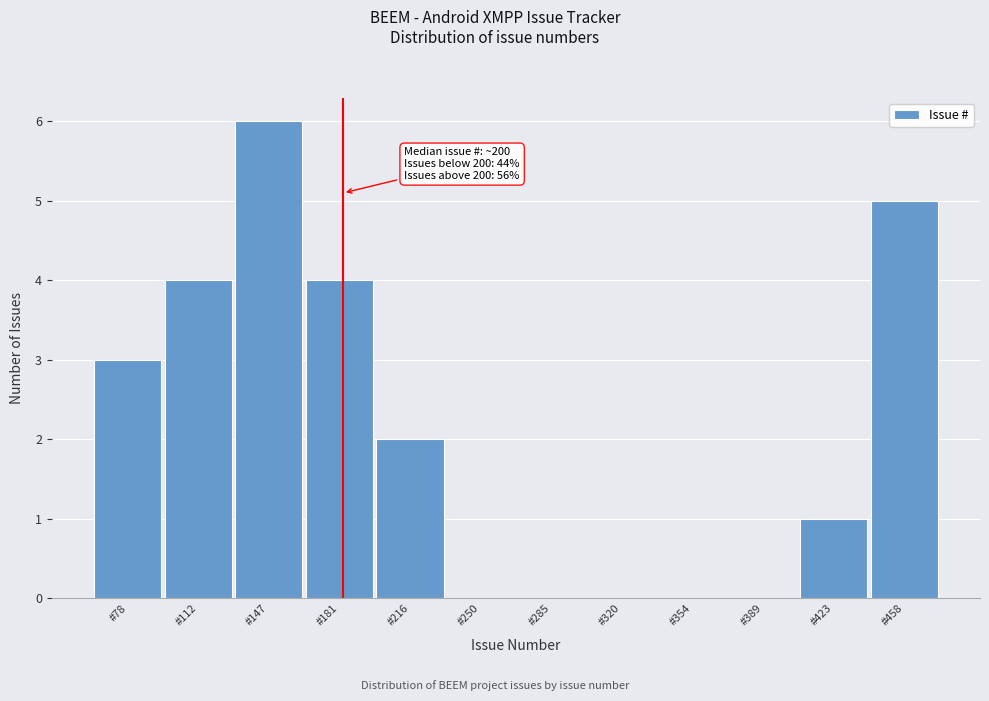

Reading right to left, what are all the values shown in this chart?

#458=5	#423=1	#389=0	#354=0	#320=0	#285=0	#250=0	#216=2	#181=4	#147=6	#112=4	#78=3